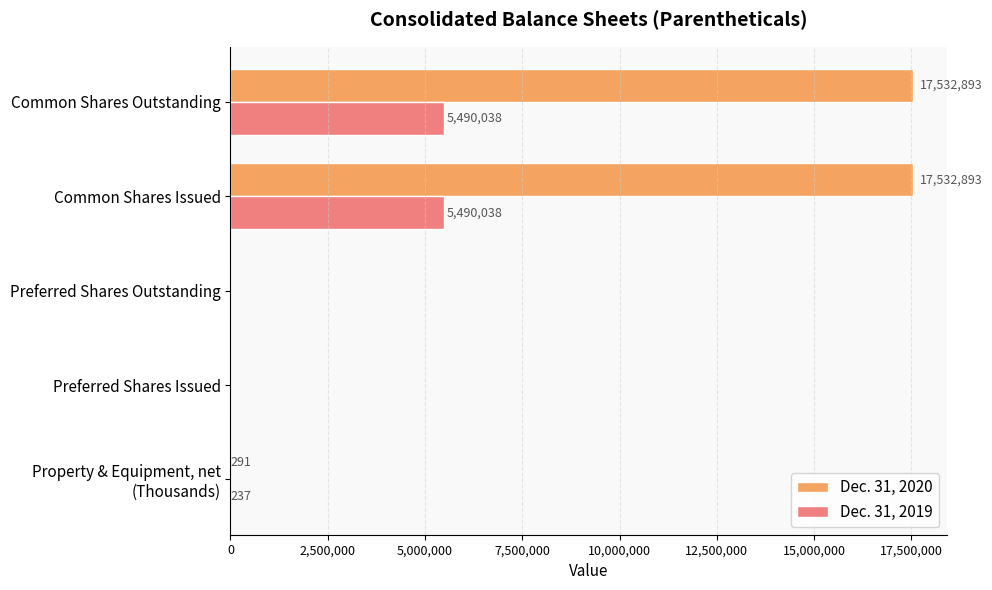

What is the sum of all Dec. 31, 2019 values?

10980313